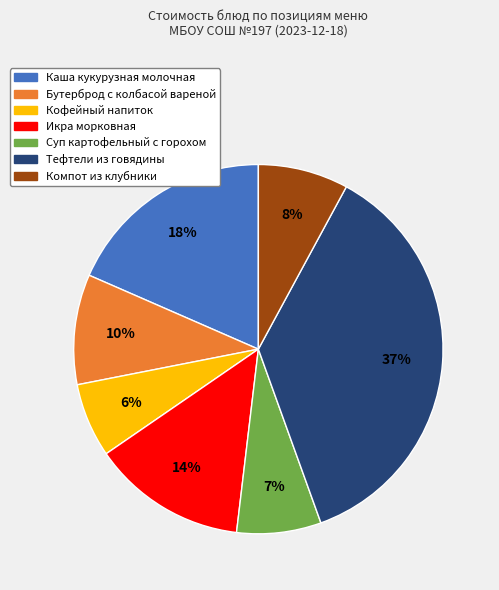

Does Каша кукурузная молочная represent more than half of the total?

No